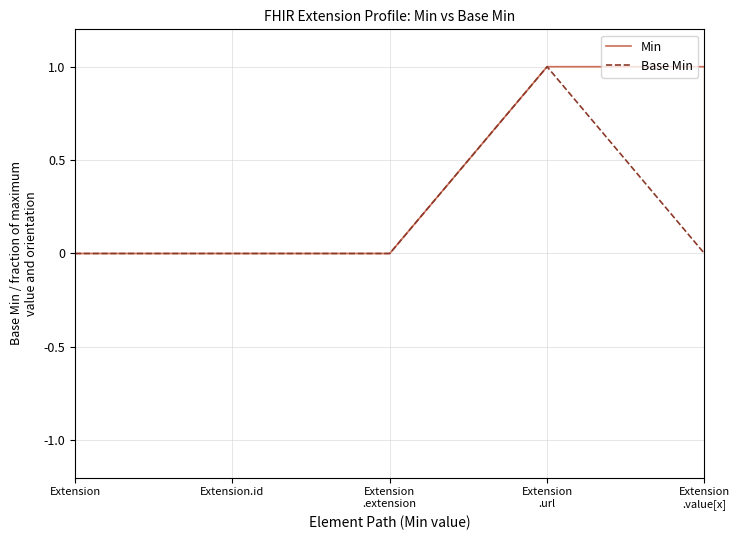

True or false: Base Min has a value of 0 at Extension.

True